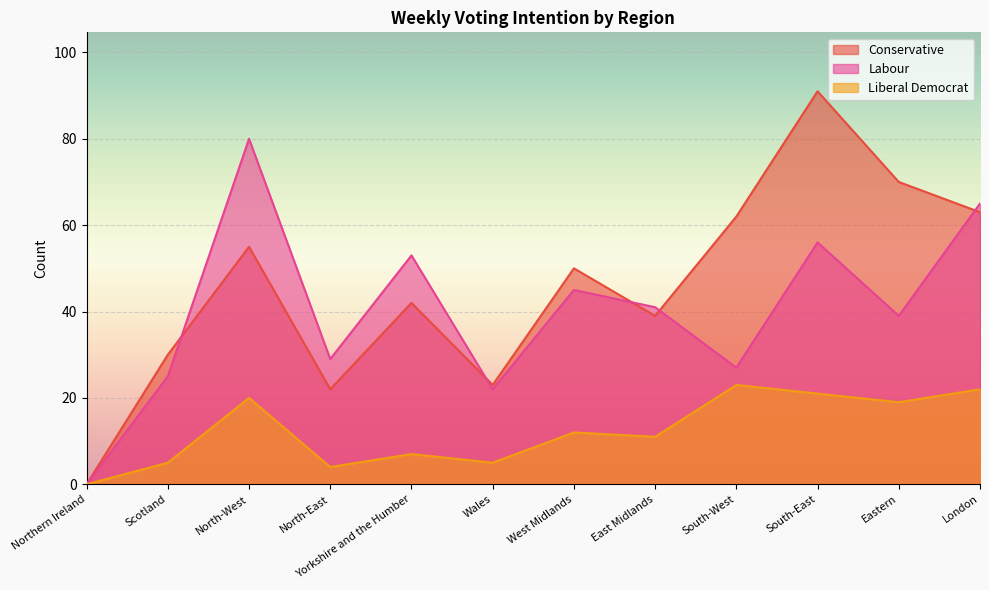

Which series changed the most between North-West and Yorkshire and the Humber?

Labour